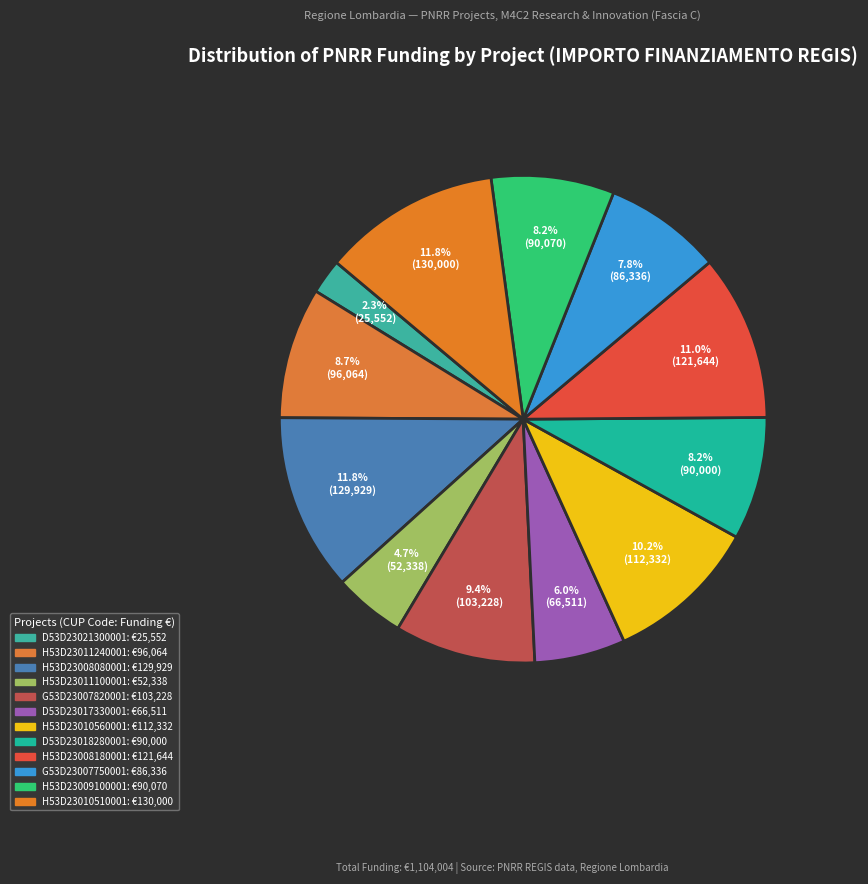

Is H53D23008080001 the majority of the pie?

No